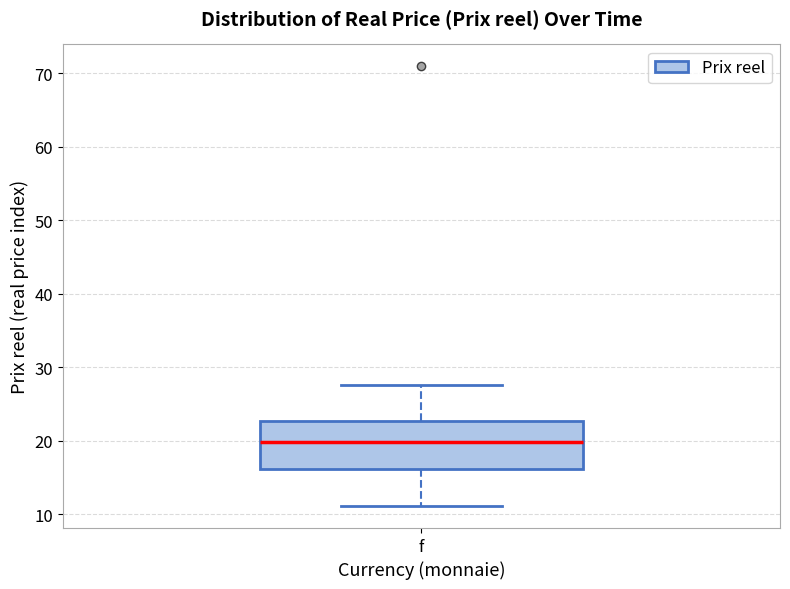

Read this box plot against the y-axis: the position of the median line, the range covered by the box, and the ends of both whiskers. The values are not printed on the chart, so give them approximately, as read against the axis.

median 20, box 16 to 23, whiskers 11 to 28